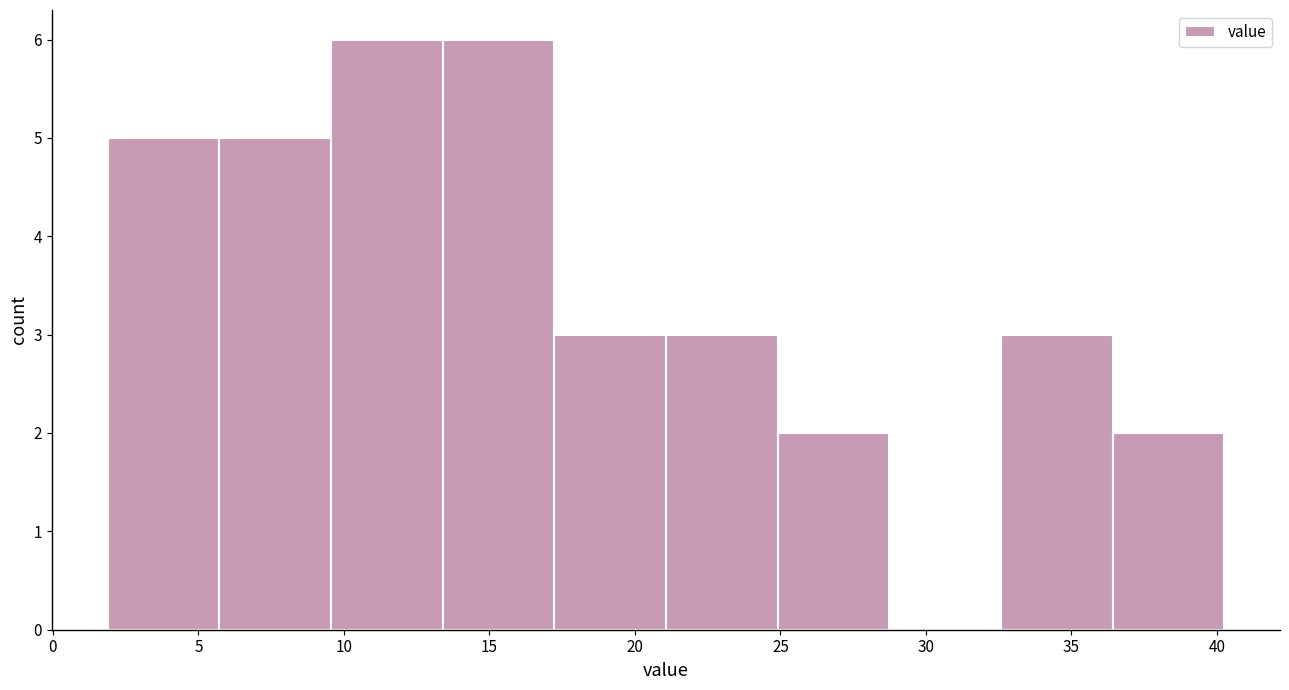

How tall is the bar that spans 13.5 to 17.0 on the x-axis? Neither the bar edges nor the heights are printed on the chart, so give them approximately, as read against the axes.

6